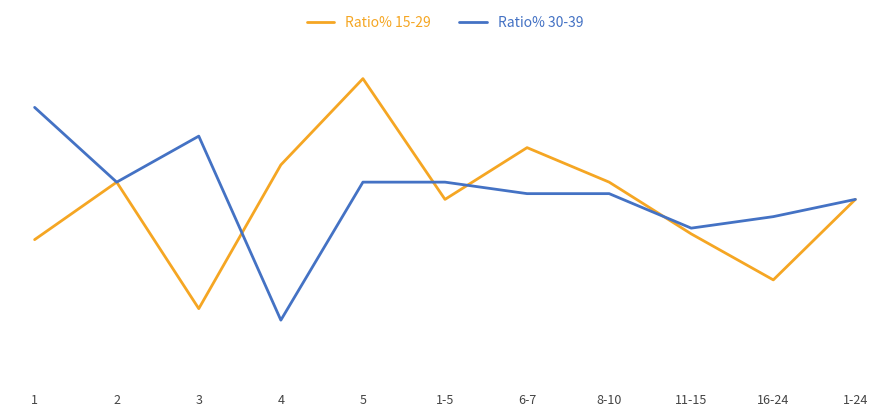

What are all the series names shown in the legend?

Ratio% 15-29, Ratio% 30-39